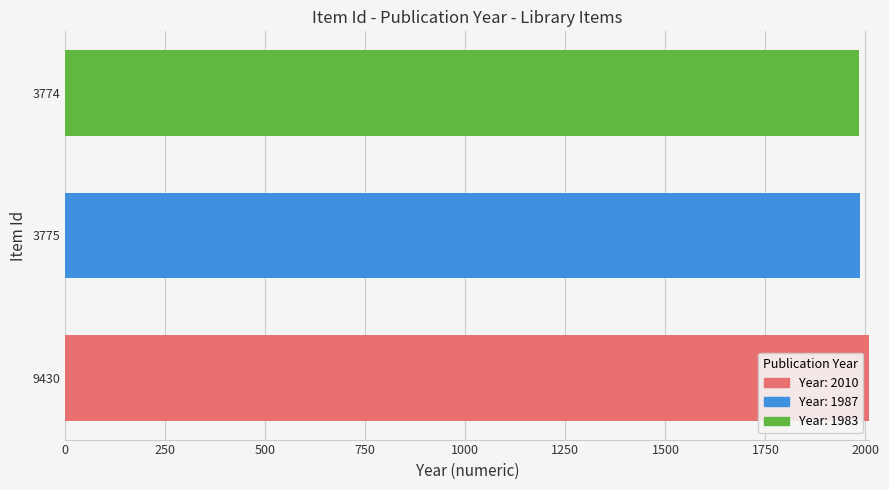

How many data points does each series have?

3